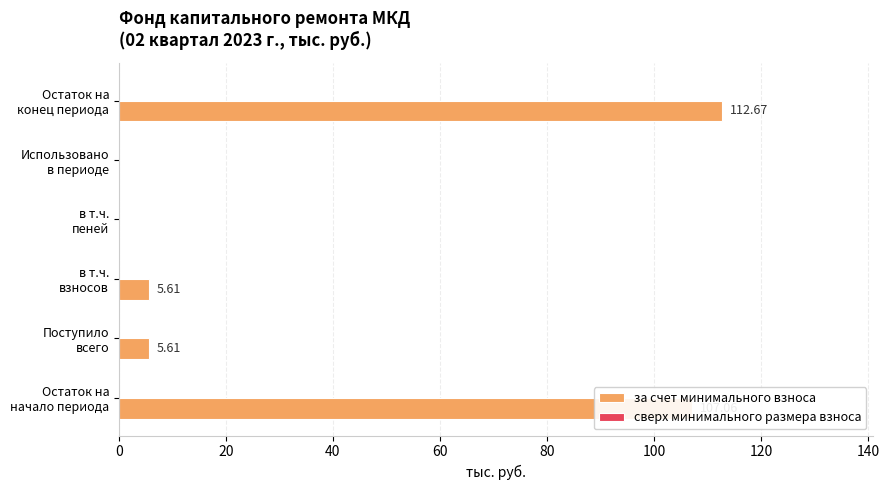

What is the sum of all values?

231.0